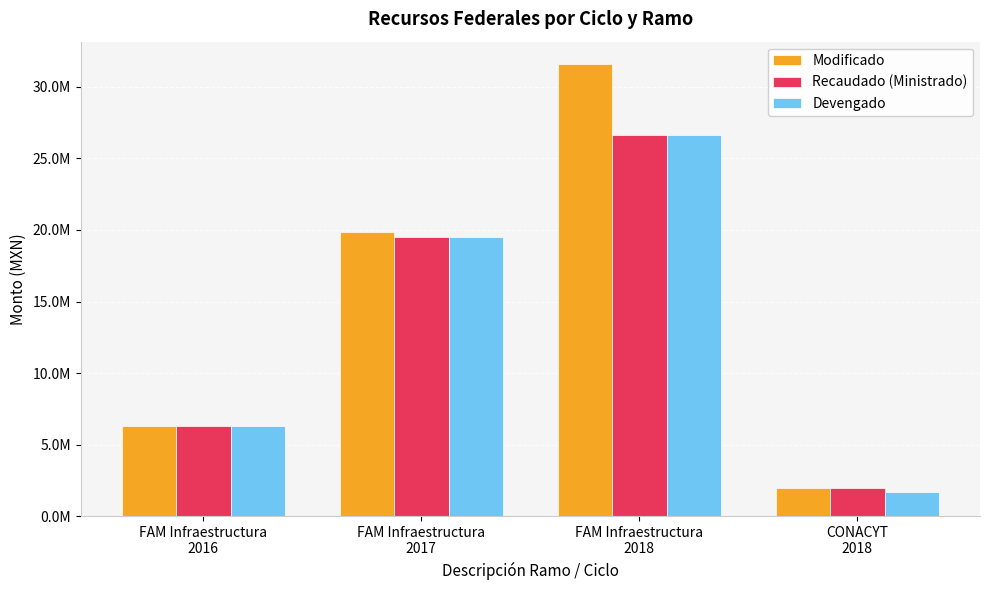

What is the difference between the maximum and minimum values in the Recaudado (Ministrado) series?

24616978.6